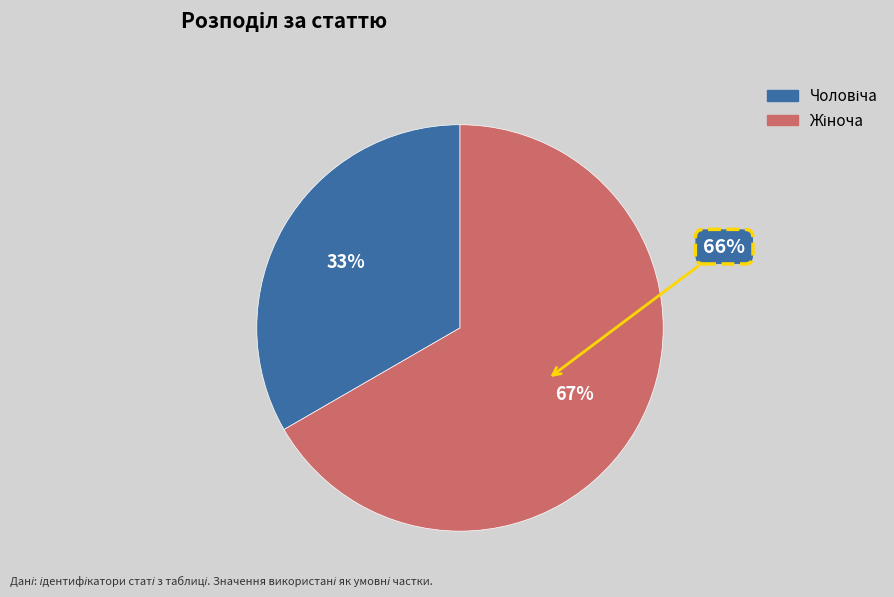

How many slices are in this pie chart?

2